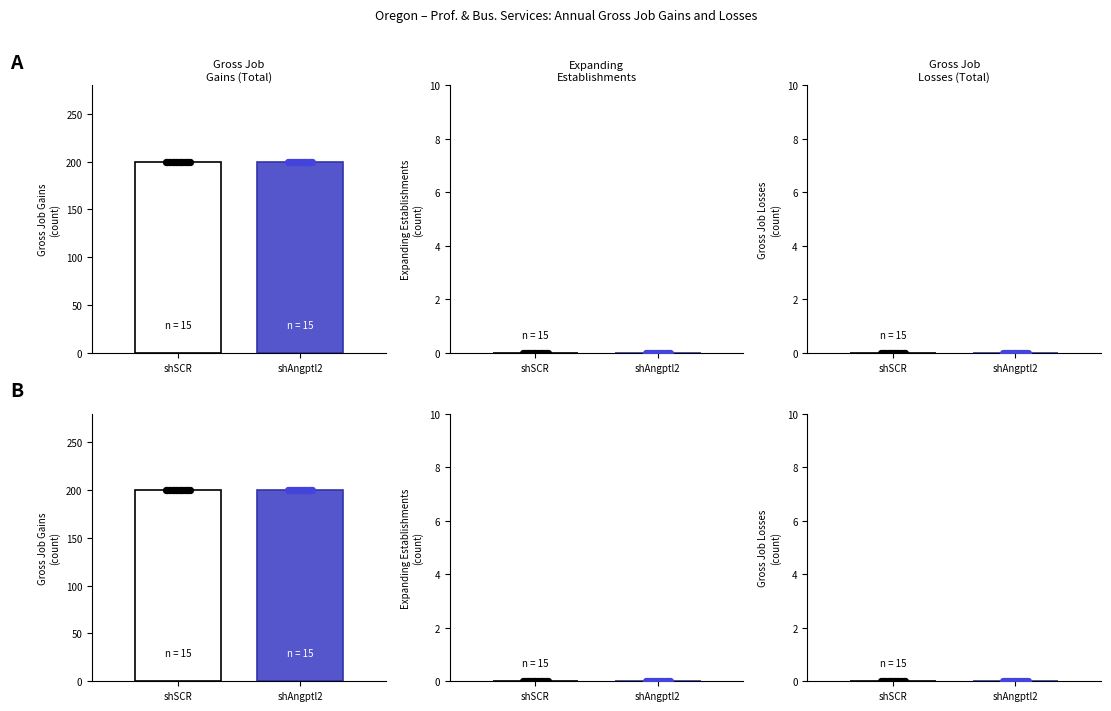

Which series reaches the minimum Y coordinate?

Expanding establishments